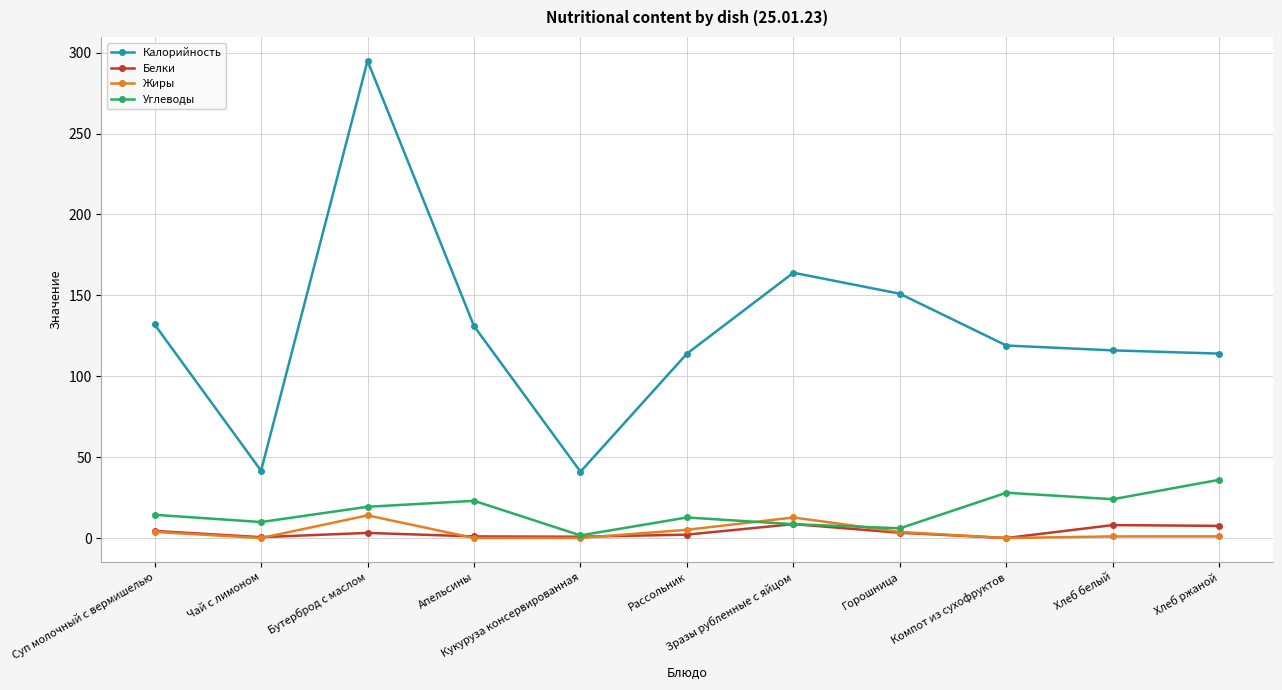

What are all the series names shown in the legend?

Калорийность, Белки, Жиры, Углеводы